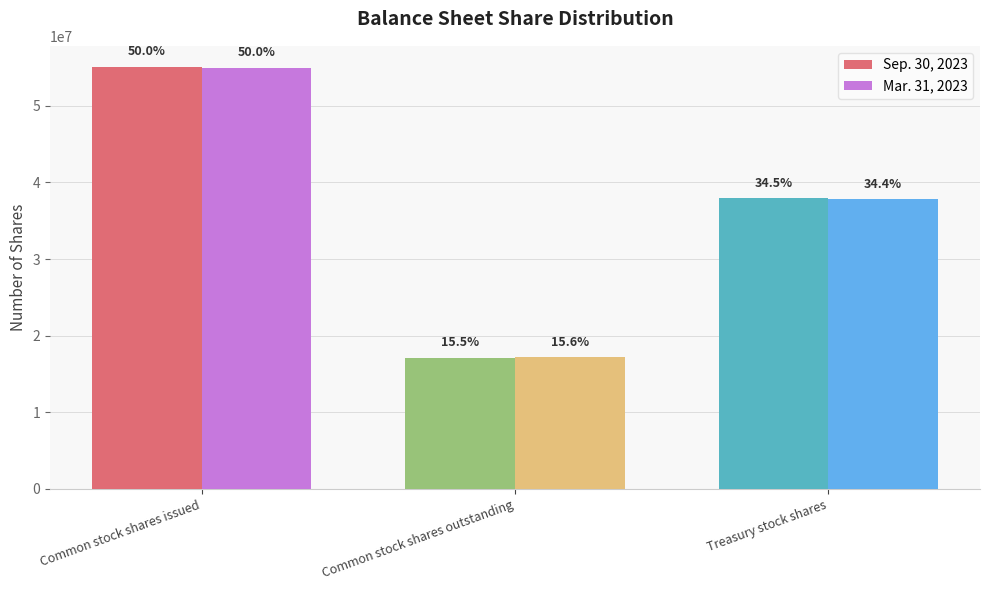

Reading left to right, transcribe all the data shown in this chart.

Sep. 30, 2023: Common stock shares issued=55070842	Common stock shares outstanding=17119483	Treasury stock shares=37951359
Mar. 31, 2023: Common stock shares issued=54987366	Common stock shares outstanding=17169500	Treasury stock shares=37817866